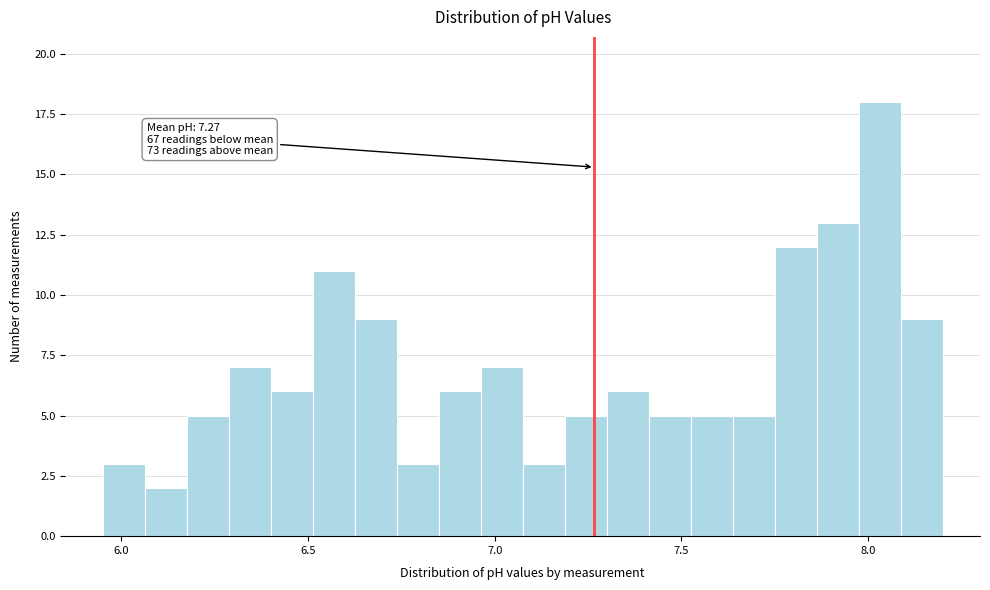

Around what value on the x-axis is the tallest bar? Give the approximate position of its centre, as read against the axis.

8.05